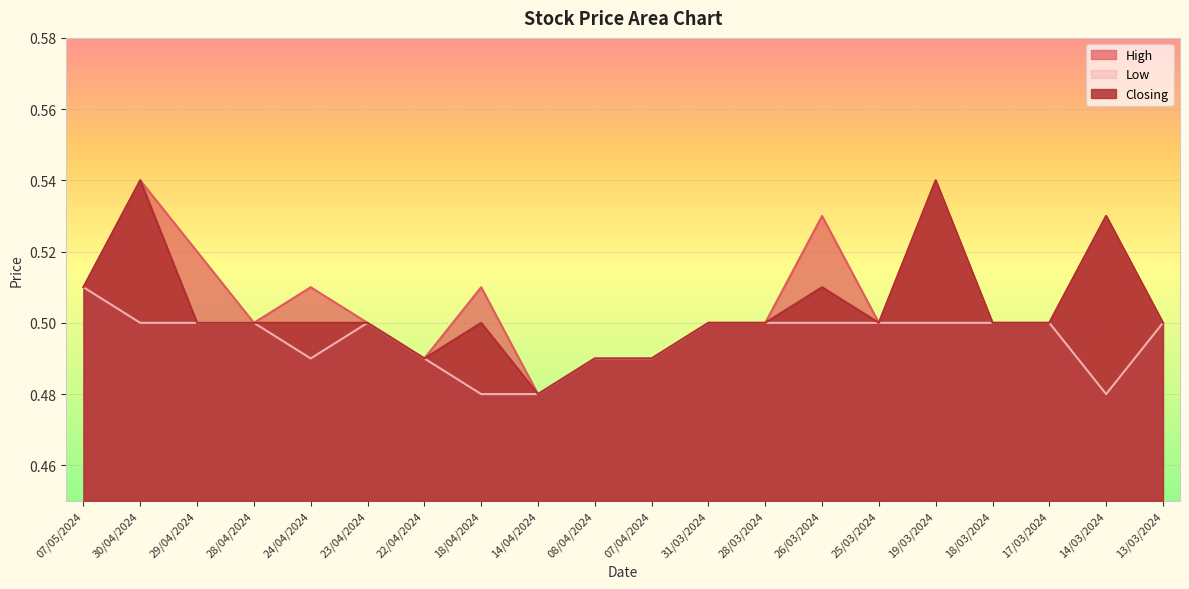

Is the value of High at 13/03/2024 greater than the value of Closing at 28/03/2024?

No